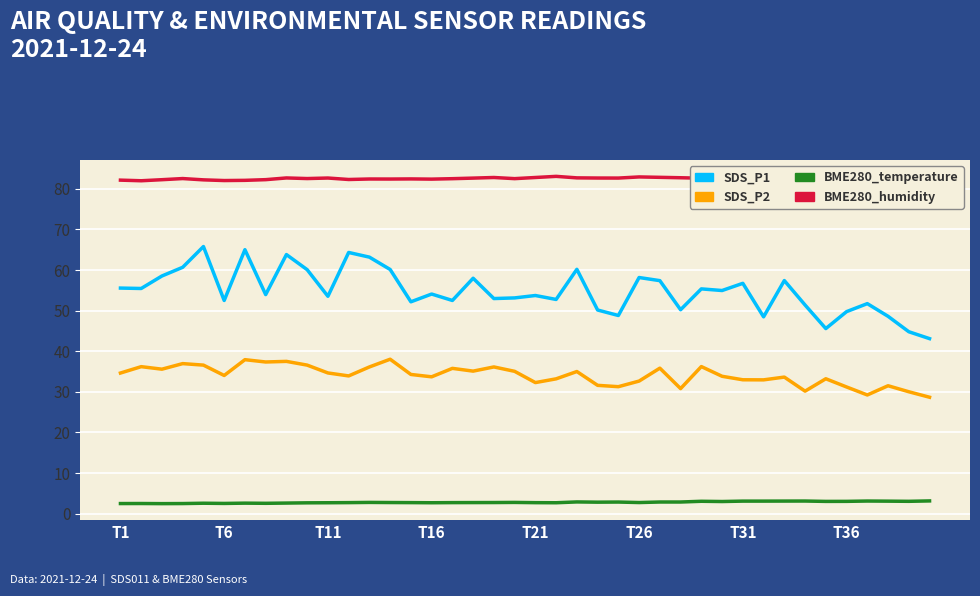

True or false: BME280_humidity and SDS_P2 cross at least once.

False